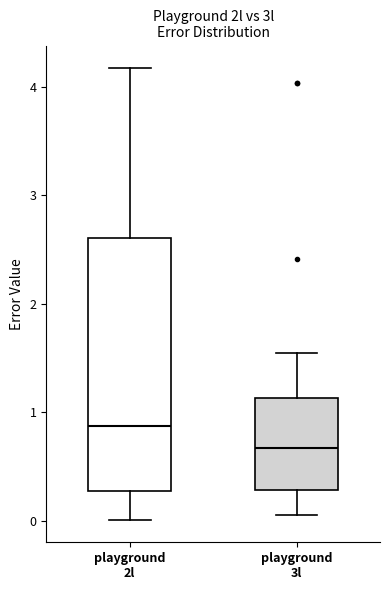

Reading left to right, transcribe this box plot: for each box, give where its median line is, the range the box spans, and where its two whiskers end, as read against the y-axis. The values are not printed on the chart, so give them approximately, as read against the axis.

playground 2l: median 0.9, box 0.3 to 2.6, whiskers 0.0 to 4.2
playground 3l: median 0.7, box 0.3 to 1.1, whiskers 0.1 to 1.6